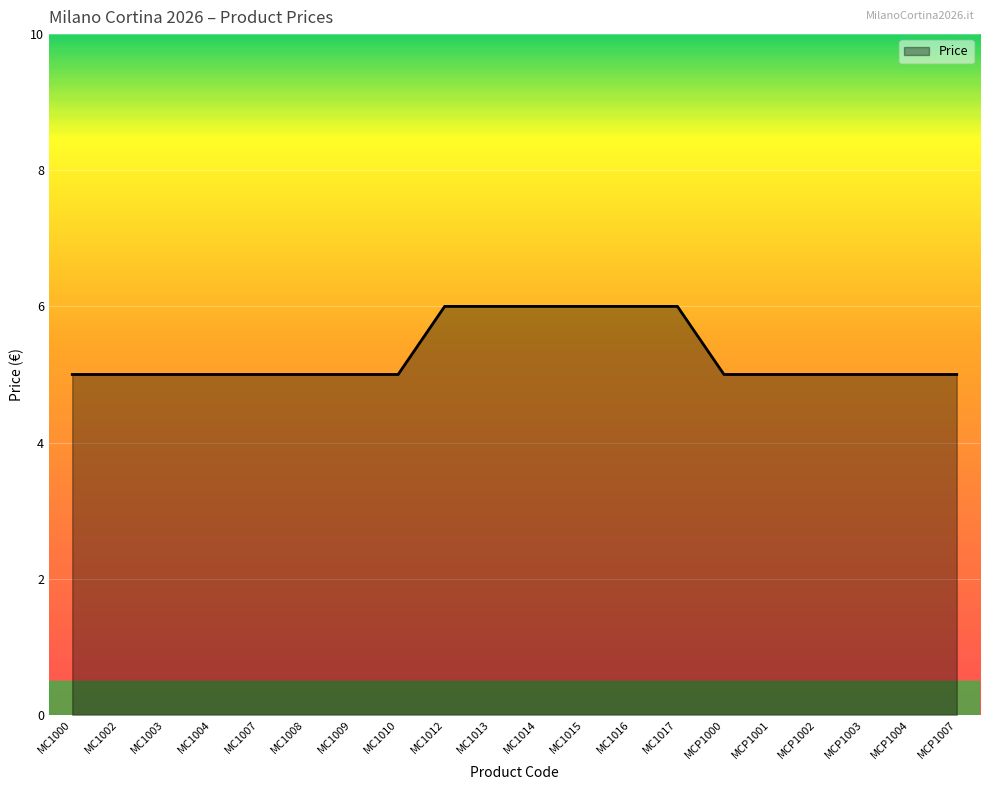

True or false: the data shows 6 at MC1014.

True